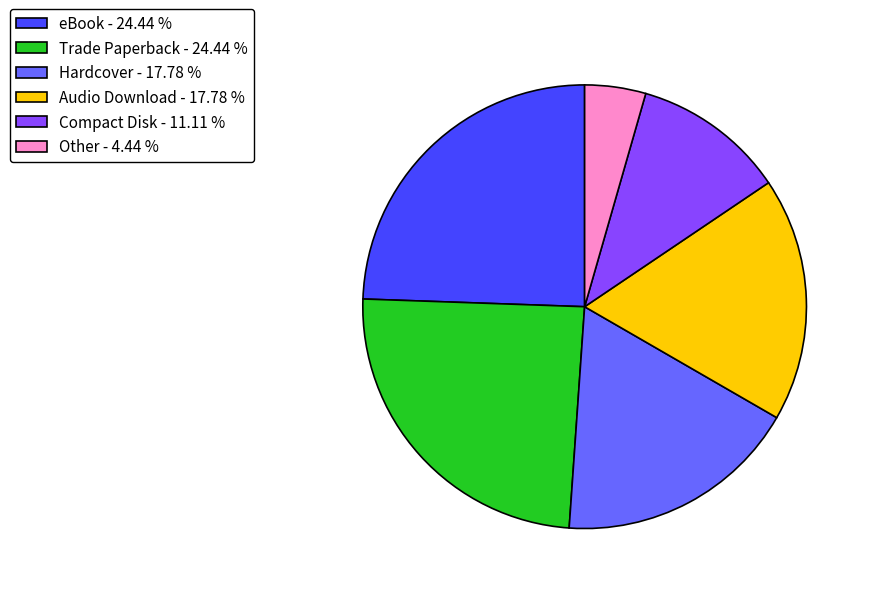

True or false: Hardcover accounts for 18% of the total.

True